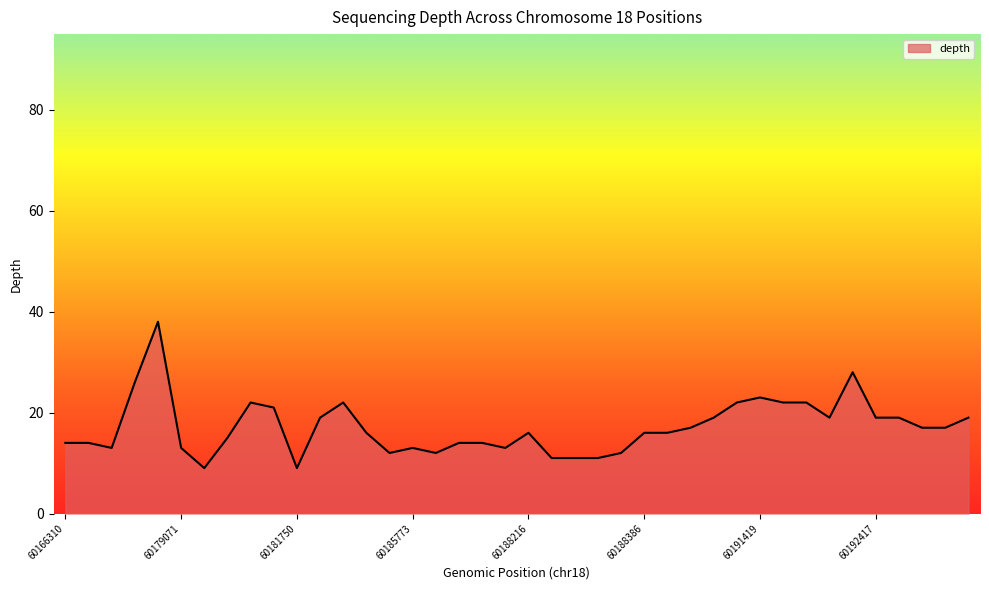

What is the smallest value displayed?

9